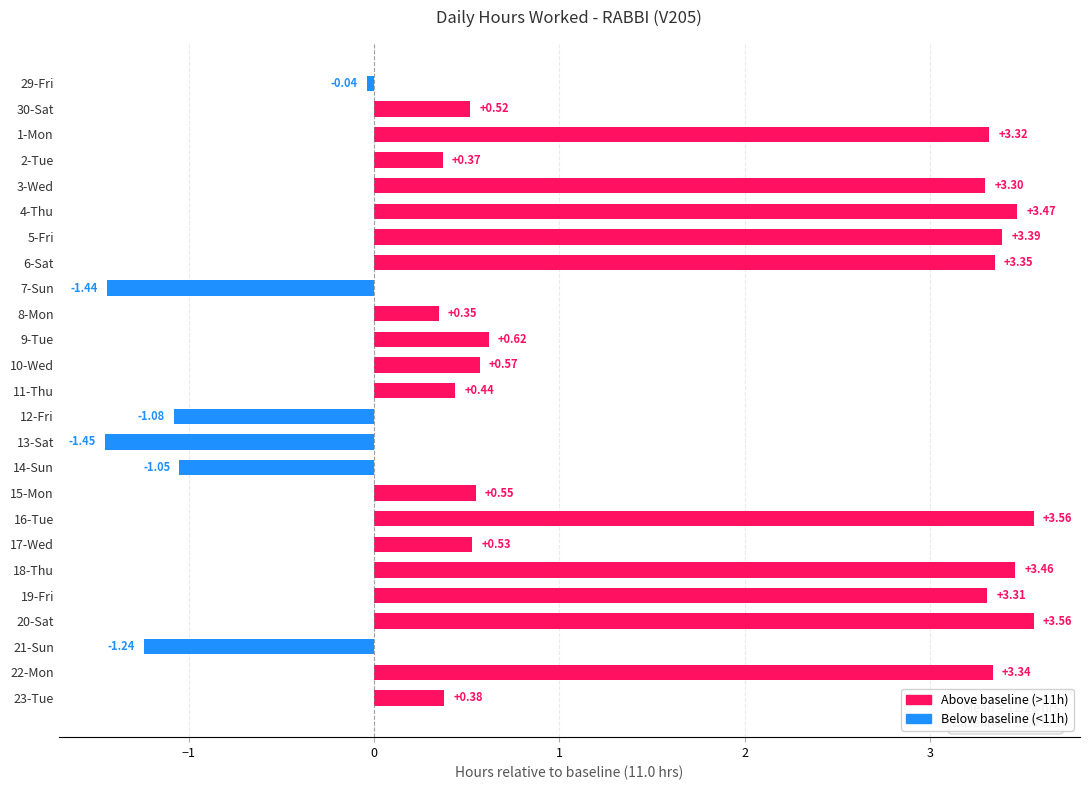

What is the difference between the maximum and minimum values?

5.0